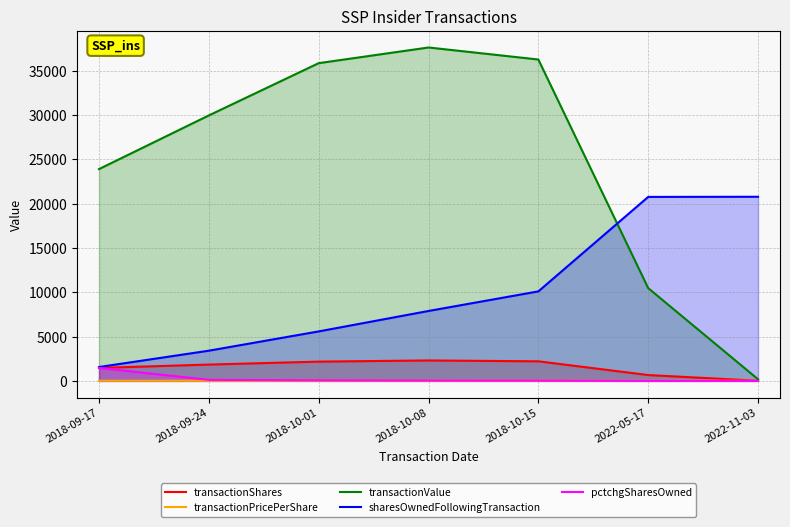

At which category does transactionValue reach its first local peak?

2018-10-08